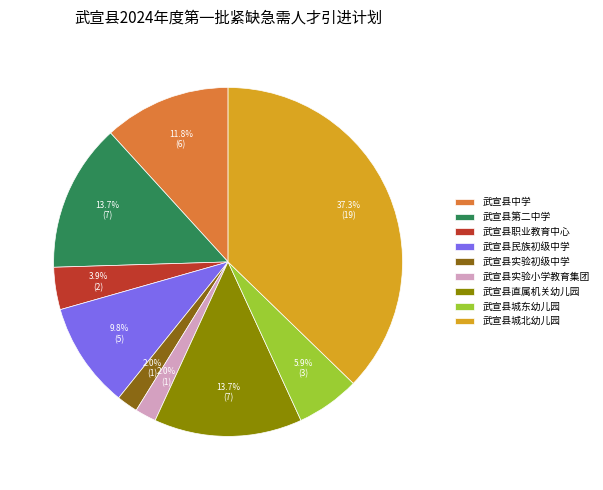

To the nearest percent, what percentage of the pie is 武宣县城东幼儿园?

6%